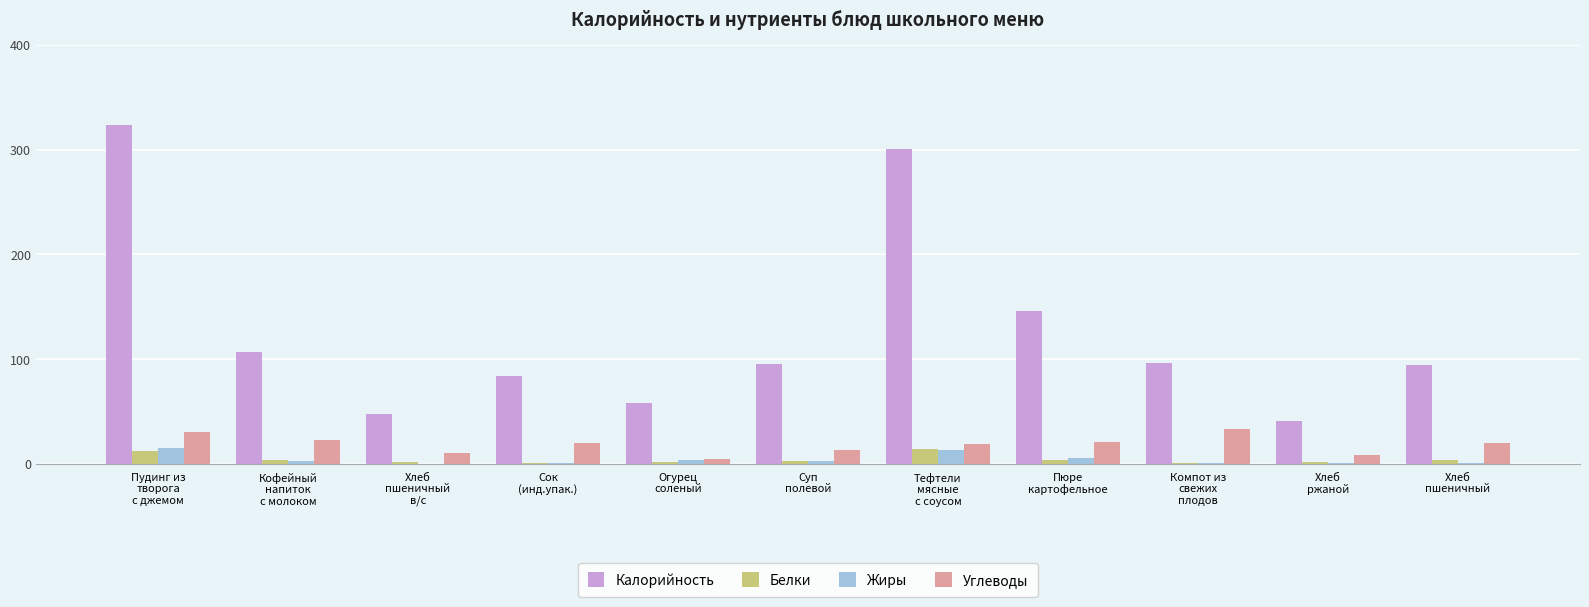

What is the maximum value shown in the chart?

323.6